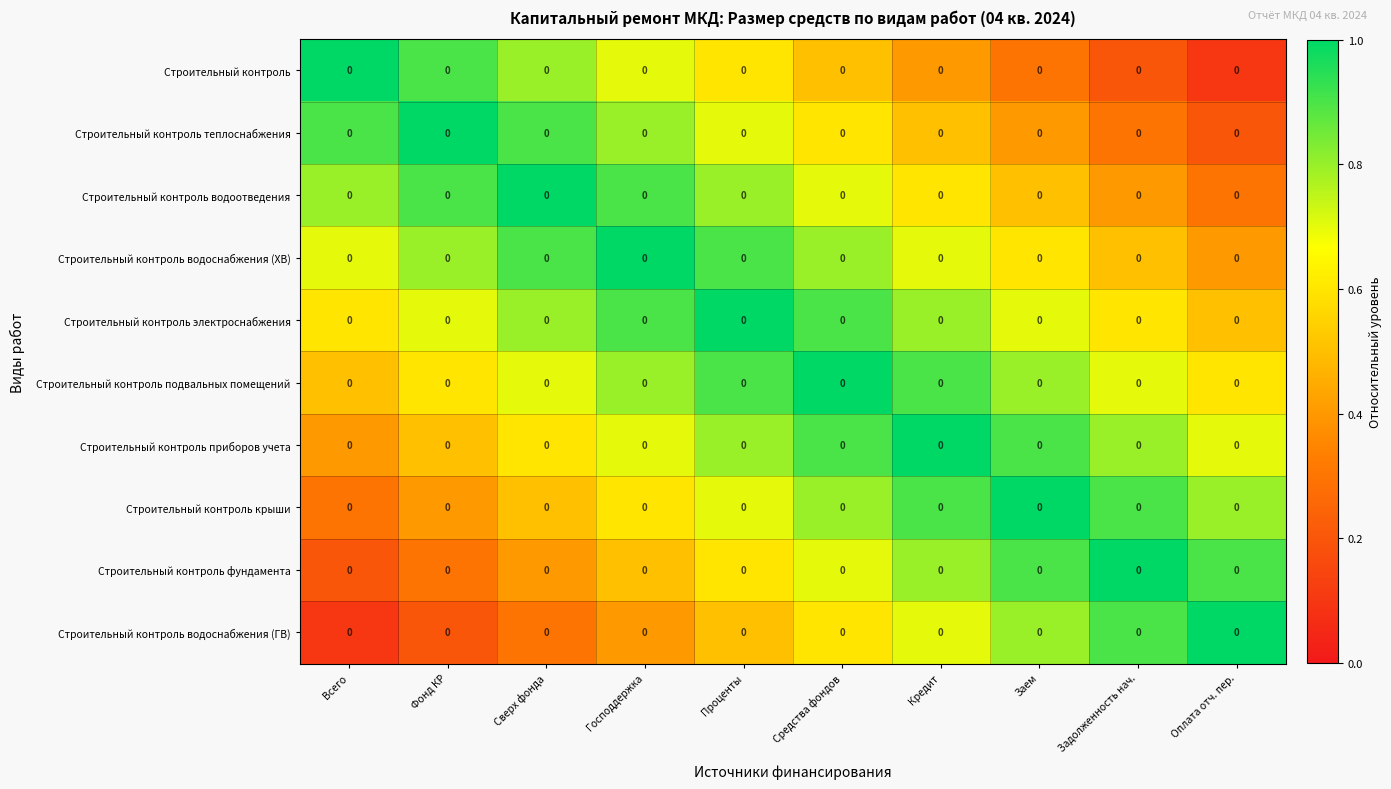

Which category has the lowest value in the Строительный контроль водоснабжения (ГВ) series?

Всего